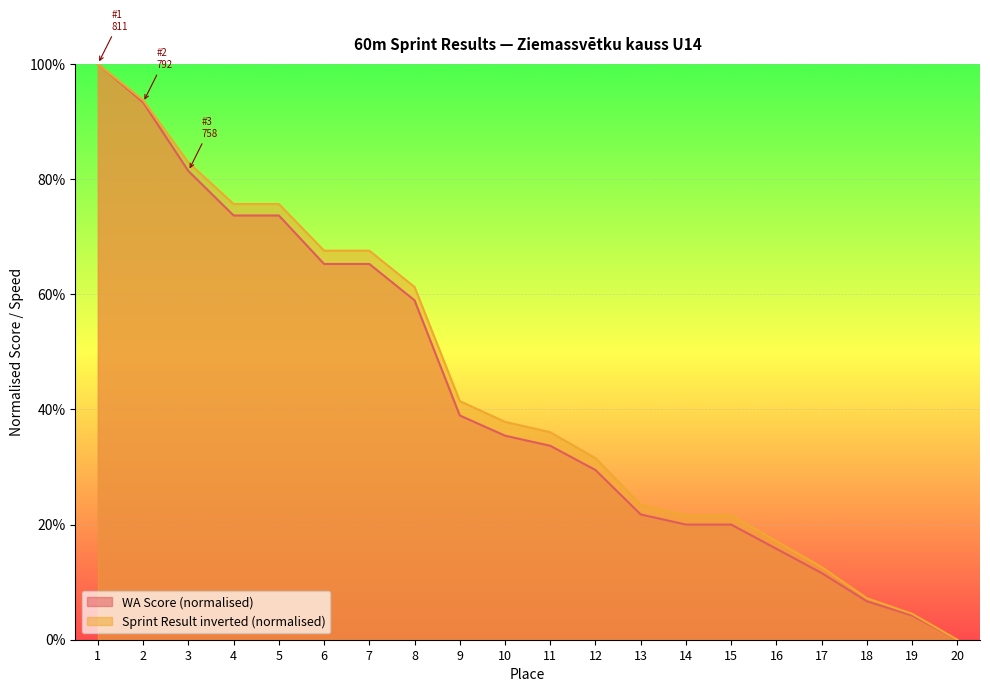

What value does the WA Score series have at 14?

0.2